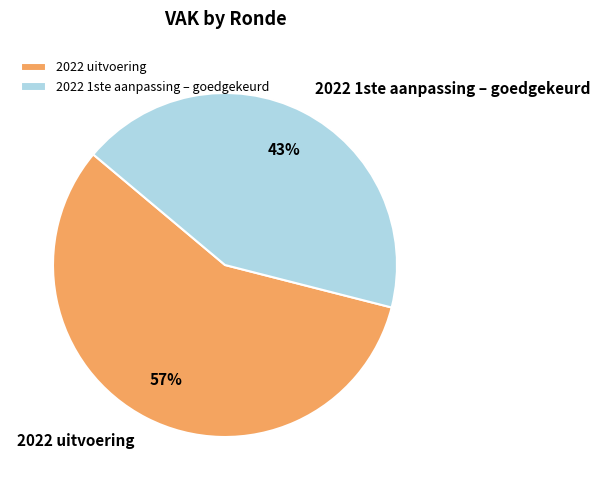

Does any single category account for the majority?

Yes